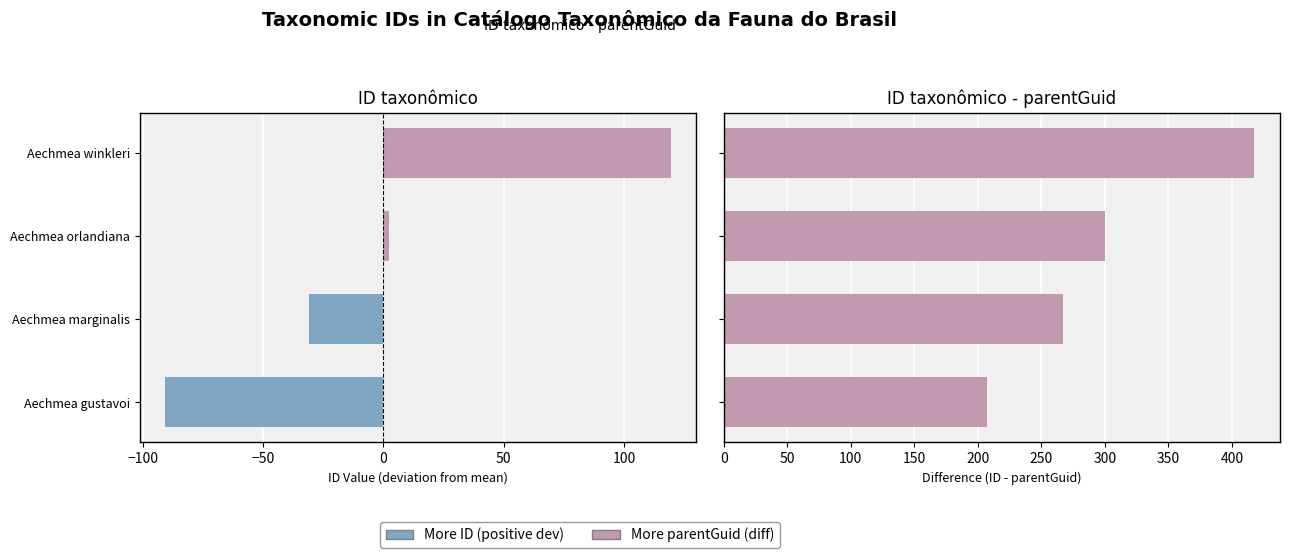

How many bars are there in each group?

2